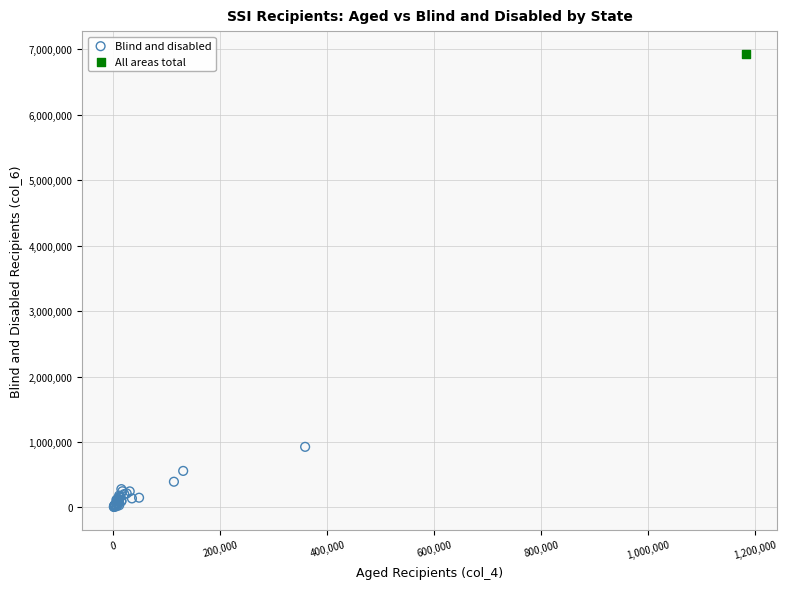

What are all the series names shown in the legend?

Blind and disabled, All areas total